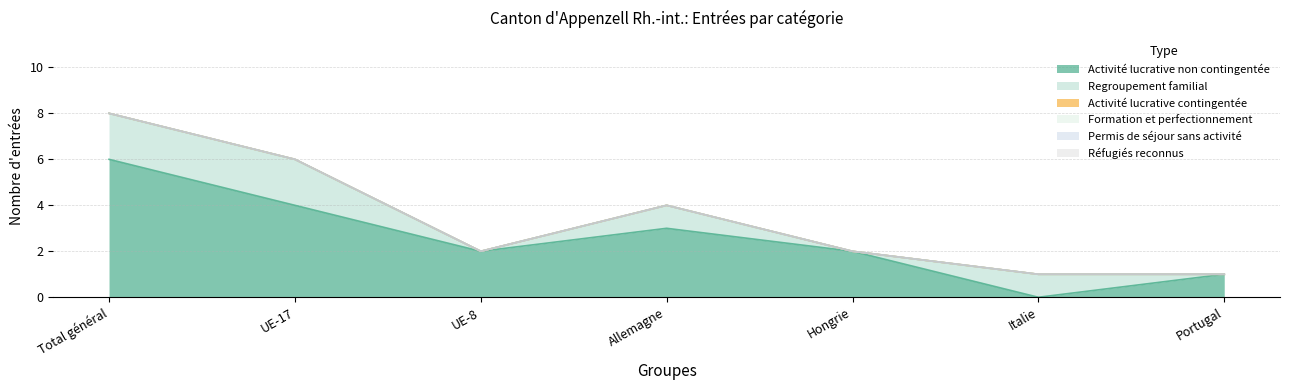

Where is Réfugiés reconnus nearest to the value 0?

Total général